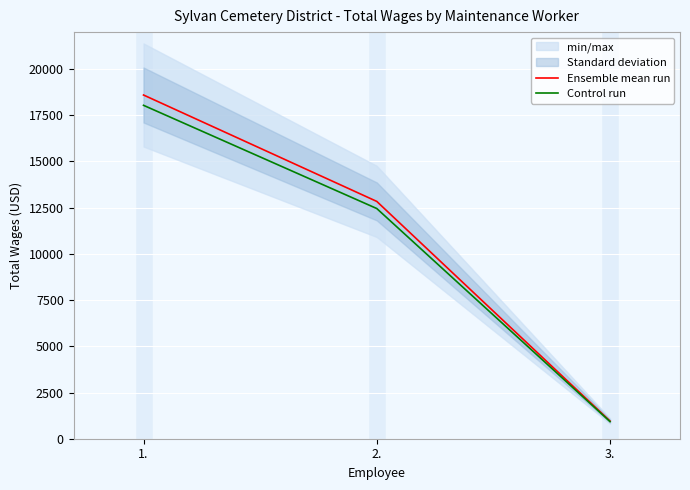

What is the spread (max minus min) of values at 2.?

385.2